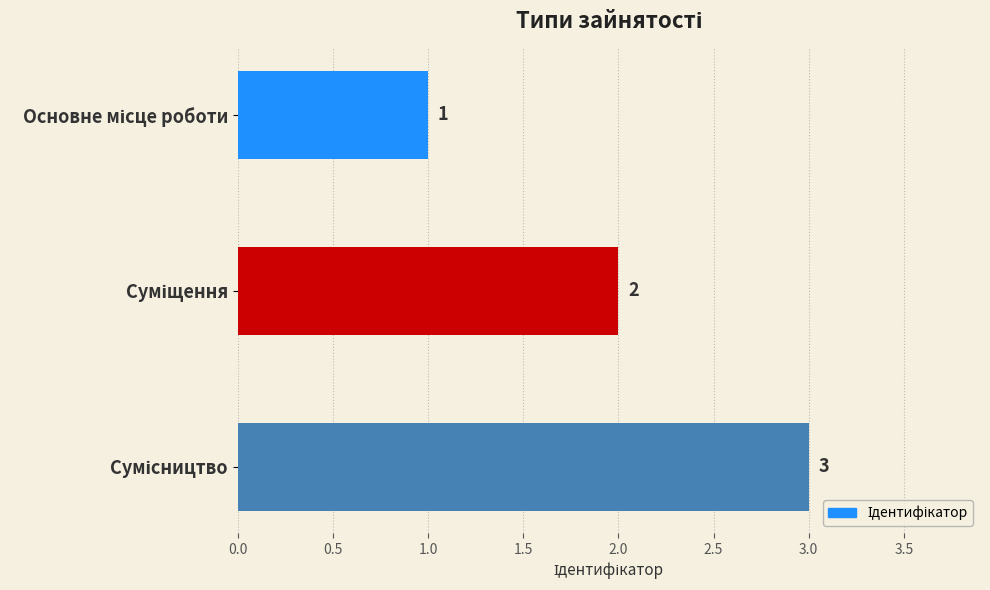

What is the value of the 2nd bar from the top?

2